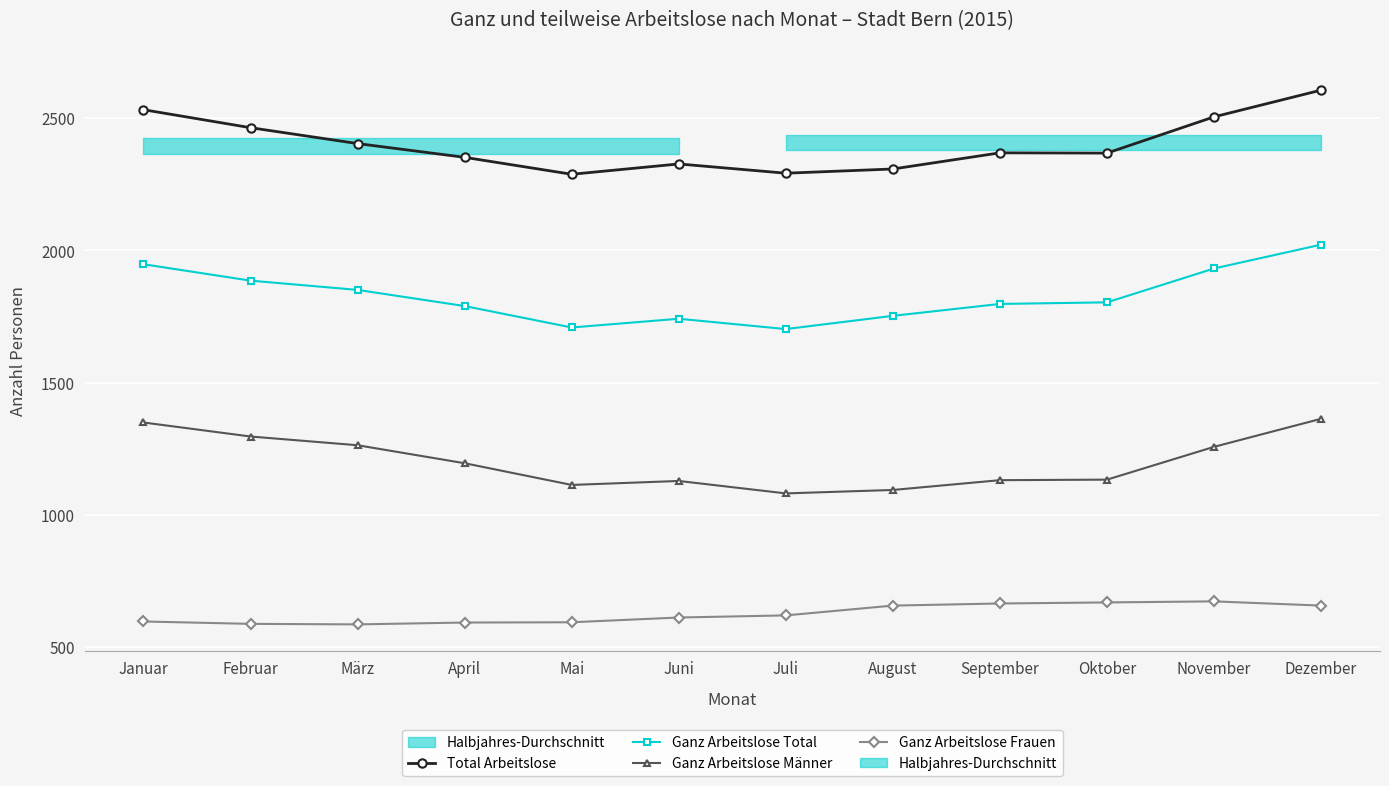

True or false: Ganz Arbeitslose Total and Ganz Arbeitslose Frauen cross at least once.

False